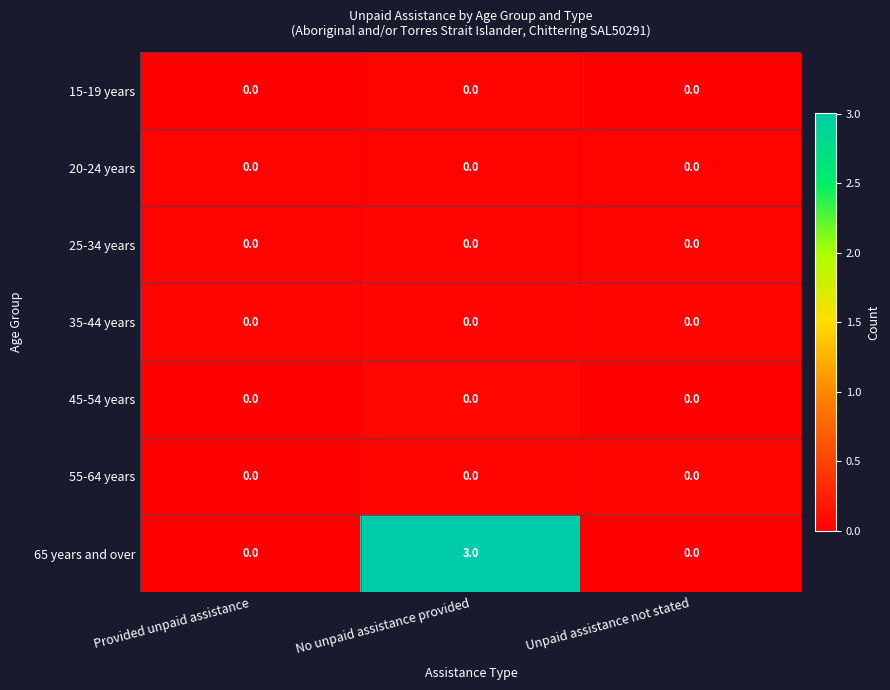

How many series are shown in this chart?

7